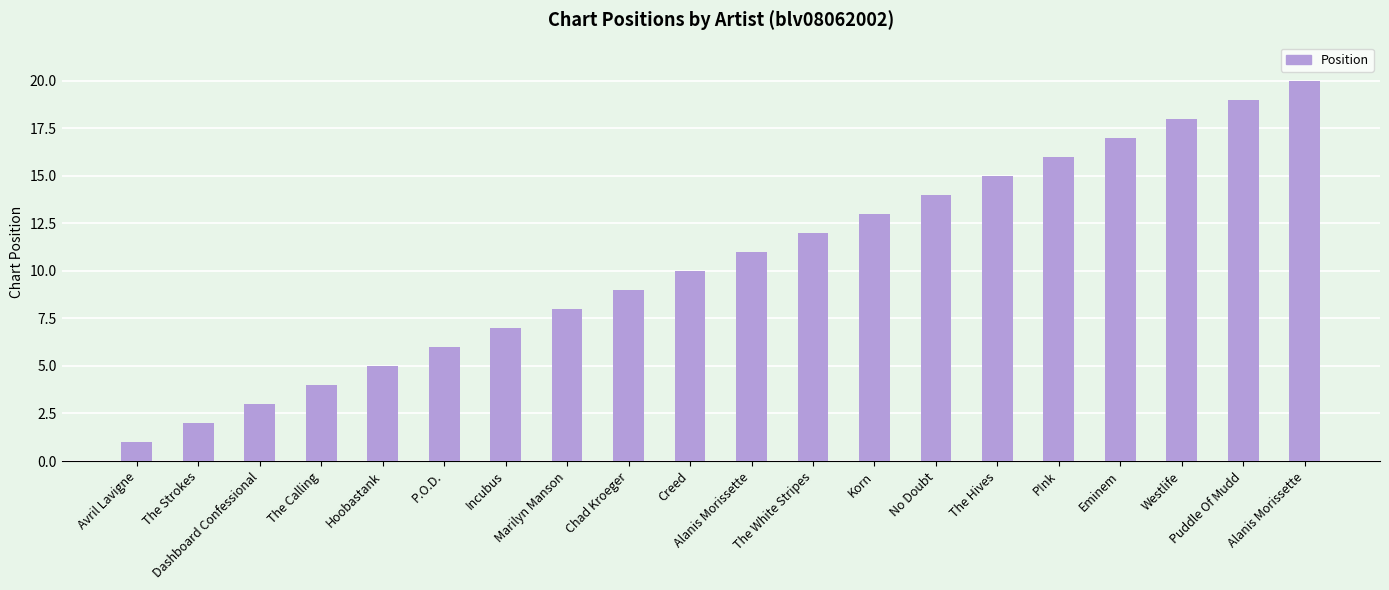

How many bars are there in total?

20